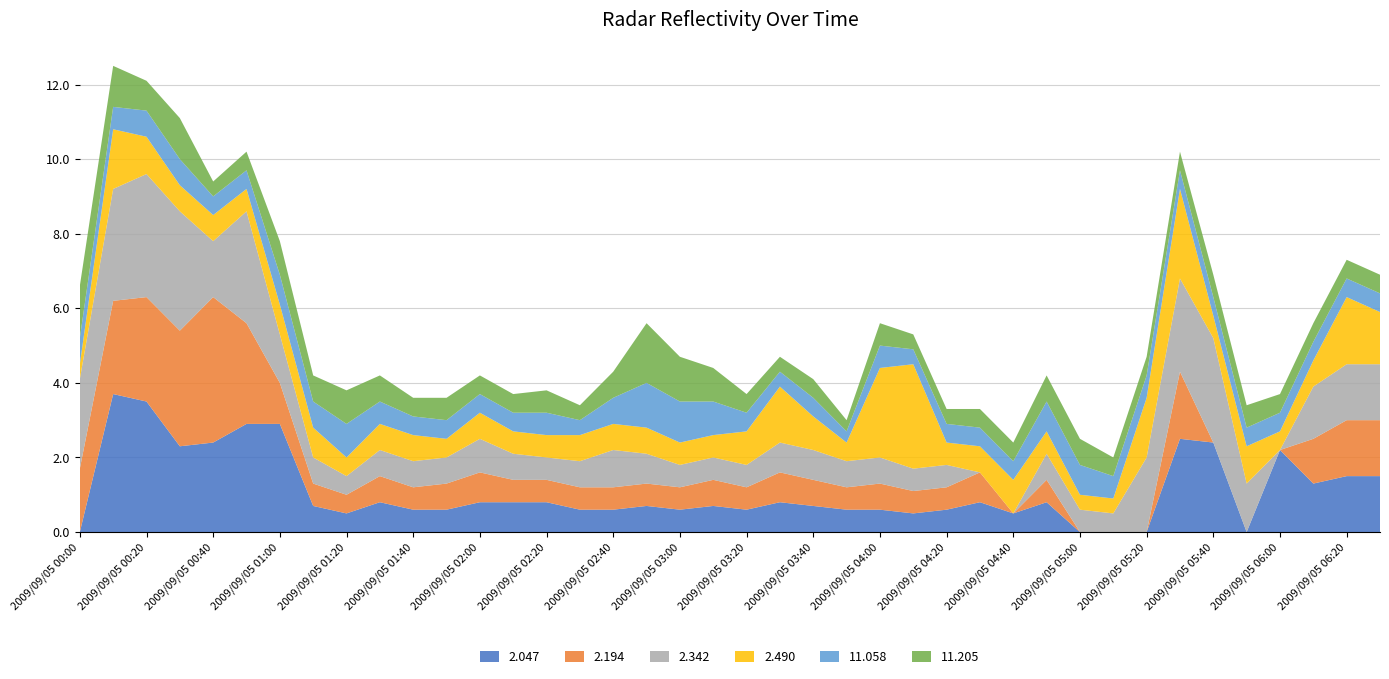

Reading left to right, list all the values displayed in this chart.

2.047: 2009/09/05 00:00=999.0	2009/09/05 00:10=3.7	2009/09/05 00:20=3.5	2009/09/05 00:30=2.3	2009/09/05 00:40=2.4	2009/09/05 00:50=2.9	2009/09/05 01:00=2.9	2009/09/05 01:10=0.7	2009/09/05 01:20=0.5	2009/09/05 01:30=0.8	2009/09/05 01:40=0.6	2009/09/05 01:50=0.6	2009/09/05 02:00=0.8	2009/09/05 02:10=0.8	2009/09/05 02:20=0.8	2009/09/05 02:30=0.6	2009/09/05 02:40=0.6	2009/09/05 02:50=0.7	2009/09/05 03:00=0.6	2009/09/05 03:10=0.7	2009/09/05 03:20=0.6	2009/09/05 03:30=0.8	2009/09/05 03:40=0.7	2009/09/05 03:50=0.6	2009/09/05 04:00=0.6	2009/09/05 04:10=0.5	2009/09/05 04:20=0.6	2009/09/05 04:30=0.8	2009/09/05 04:40=0.5	2009/09/05 04:50=0.8	2009/09/05 05:00=999.0	2009/09/05 05:10=999.0	2009/09/05 05:20=999.0	2009/09/05 05:30=2.5	2009/09/05 05:40=2.4	2009/09/05 05:50=999.0	2009/09/05 06:00=2.2	2009/09/05 06:10=1.3	2009/09/05 06:20=1.5	2009/09/05 06:30=1.5
2.194: 2009/09/05 00:00=1.7	2009/09/05 00:10=2.5	2009/09/05 00:20=2.8	2009/09/05 00:30=3.1	2009/09/05 00:40=3.9	2009/09/05 00:50=2.7	2009/09/05 01:00=1.1	2009/09/05 01:10=0.6	2009/09/05 01:20=0.5	2009/09/05 01:30=0.7	2009/09/05 01:40=0.6	2009/09/05 01:50=0.7	2009/09/05 02:00=0.8	2009/09/05 02:10=0.6	2009/09/05 02:20=0.6	2009/09/05 02:30=0.6	2009/09/05 02:40=0.6	2009/09/05 02:50=0.6	2009/09/05 03:00=0.6	2009/09/05 03:10=0.7	2009/09/05 03:20=0.6	2009/09/05 03:30=0.8	2009/09/05 03:40=0.7	2009/09/05 03:50=0.6	2009/09/05 04:00=0.7	2009/09/05 04:10=0.6	2009/09/05 04:20=0.6	2009/09/05 04:30=0.8	2009/09/05 04:40=999.0	2009/09/05 04:50=0.6	2009/09/05 05:00=999.0	2009/09/05 05:10=999.0	2009/09/05 05:20=999.0	2009/09/05 05:30=1.8	2009/09/05 05:40=999.0	2009/09/05 05:50=999.0	2009/09/05 06:00=999.0	2009/09/05 06:10=1.2	2009/09/05 06:20=1.5	2009/09/05 06:30=1.5
2.342: 2009/09/05 00:00=2.4	2009/09/05 00:10=3.0	2009/09/05 00:20=3.3	2009/09/05 00:30=3.2	2009/09/05 00:40=1.5	2009/09/05 00:50=3.0	2009/09/05 01:00=1.3	2009/09/05 01:10=0.7	2009/09/05 01:20=0.5	2009/09/05 01:30=0.7	2009/09/05 01:40=0.7	2009/09/05 01:50=0.7	2009/09/05 02:00=0.9	2009/09/05 02:10=0.7	2009/09/05 02:20=0.6	2009/09/05 02:30=0.7	2009/09/05 02:40=1.0	2009/09/05 02:50=0.8	2009/09/05 03:00=0.6	2009/09/05 03:10=0.6	2009/09/05 03:20=0.6	2009/09/05 03:30=0.8	2009/09/05 03:40=0.8	2009/09/05 03:50=0.7	2009/09/05 04:00=0.7	2009/09/05 04:10=0.6	2009/09/05 04:20=0.6	2009/09/05 04:30=999.0	2009/09/05 04:40=999.0	2009/09/05 04:50=0.7	2009/09/05 05:00=0.6	2009/09/05 05:10=0.5	2009/09/05 05:20=2.0	2009/09/05 05:30=2.5	2009/09/05 05:40=2.8	2009/09/05 05:50=1.3	2009/09/05 06:00=999.0	2009/09/05 06:10=1.4	2009/09/05 06:20=1.5	2009/09/05 06:30=1.5
2.490: 2009/09/05 00:00=0.4	2009/09/05 00:10=1.6	2009/09/05 00:20=1.0	2009/09/05 00:30=0.7	2009/09/05 00:40=0.7	2009/09/05 00:50=0.6	2009/09/05 01:00=0.8	2009/09/05 01:10=0.8	2009/09/05 01:20=0.5	2009/09/05 01:30=0.7	2009/09/05 01:40=0.7	2009/09/05 01:50=0.5	2009/09/05 02:00=0.7	2009/09/05 02:10=0.6	2009/09/05 02:20=0.6	2009/09/05 02:30=0.7	2009/09/05 02:40=0.7	2009/09/05 02:50=0.7	2009/09/05 03:00=0.6	2009/09/05 03:10=0.6	2009/09/05 03:20=0.9	2009/09/05 03:30=1.5	2009/09/05 03:40=0.9	2009/09/05 03:50=0.5	2009/09/05 04:00=2.4	2009/09/05 04:10=2.8	2009/09/05 04:20=0.6	2009/09/05 04:30=0.7	2009/09/05 04:40=0.9	2009/09/05 04:50=0.6	2009/09/05 05:00=0.4	2009/09/05 05:10=0.4	2009/09/05 05:20=1.6	2009/09/05 05:30=2.4	2009/09/05 05:40=0.6	2009/09/05 05:50=1.0	2009/09/05 06:00=0.5	2009/09/05 06:10=0.7	2009/09/05 06:20=1.8	2009/09/05 06:30=1.4
11.058: 2009/09/05 00:00=0.7	2009/09/05 00:10=0.6	2009/09/05 00:20=0.7	2009/09/05 00:30=0.7	2009/09/05 00:40=0.5	2009/09/05 00:50=0.5	2009/09/05 01:00=0.8	2009/09/05 01:10=0.7	2009/09/05 01:20=0.9	2009/09/05 01:30=0.6	2009/09/05 01:40=0.5	2009/09/05 01:50=0.5	2009/09/05 02:00=0.5	2009/09/05 02:10=0.5	2009/09/05 02:20=0.6	2009/09/05 02:30=0.4	2009/09/05 02:40=0.7	2009/09/05 02:50=1.2	2009/09/05 03:00=1.1	2009/09/05 03:10=0.9	2009/09/05 03:20=0.5	2009/09/05 03:30=0.4	2009/09/05 03:40=0.5	2009/09/05 03:50=0.3	2009/09/05 04:00=0.6	2009/09/05 04:10=0.4	2009/09/05 04:20=0.5	2009/09/05 04:30=0.5	2009/09/05 04:40=0.5	2009/09/05 04:50=0.8	2009/09/05 05:00=0.8	2009/09/05 05:10=0.6	2009/09/05 05:20=0.6	2009/09/05 05:30=0.5	2009/09/05 05:40=0.5	2009/09/05 05:50=0.5	2009/09/05 06:00=0.5	2009/09/05 06:10=0.5	2009/09/05 06:20=0.5	2009/09/05 06:30=0.5
11.205: 2009/09/05 00:00=1.4	2009/09/05 00:10=1.1	2009/09/05 00:20=0.8	2009/09/05 00:30=1.1	2009/09/05 00:40=0.4	2009/09/05 00:50=0.5	2009/09/05 01:00=0.9	2009/09/05 01:10=0.7	2009/09/05 01:20=0.9	2009/09/05 01:30=0.7	2009/09/05 01:40=0.5	2009/09/05 01:50=0.6	2009/09/05 02:00=0.5	2009/09/05 02:10=0.5	2009/09/05 02:20=0.6	2009/09/05 02:30=0.4	2009/09/05 02:40=0.7	2009/09/05 02:50=1.6	2009/09/05 03:00=1.2	2009/09/05 03:10=0.9	2009/09/05 03:20=0.5	2009/09/05 03:30=0.4	2009/09/05 03:40=0.5	2009/09/05 03:50=0.3	2009/09/05 04:00=0.6	2009/09/05 04:10=0.4	2009/09/05 04:20=0.4	2009/09/05 04:30=0.5	2009/09/05 04:40=0.5	2009/09/05 04:50=0.7	2009/09/05 05:00=0.7	2009/09/05 05:10=0.5	2009/09/05 05:20=0.5	2009/09/05 05:30=0.5	2009/09/05 05:40=0.6	2009/09/05 05:50=0.6	2009/09/05 06:00=0.5	2009/09/05 06:10=0.5	2009/09/05 06:20=0.5	2009/09/05 06:30=0.5